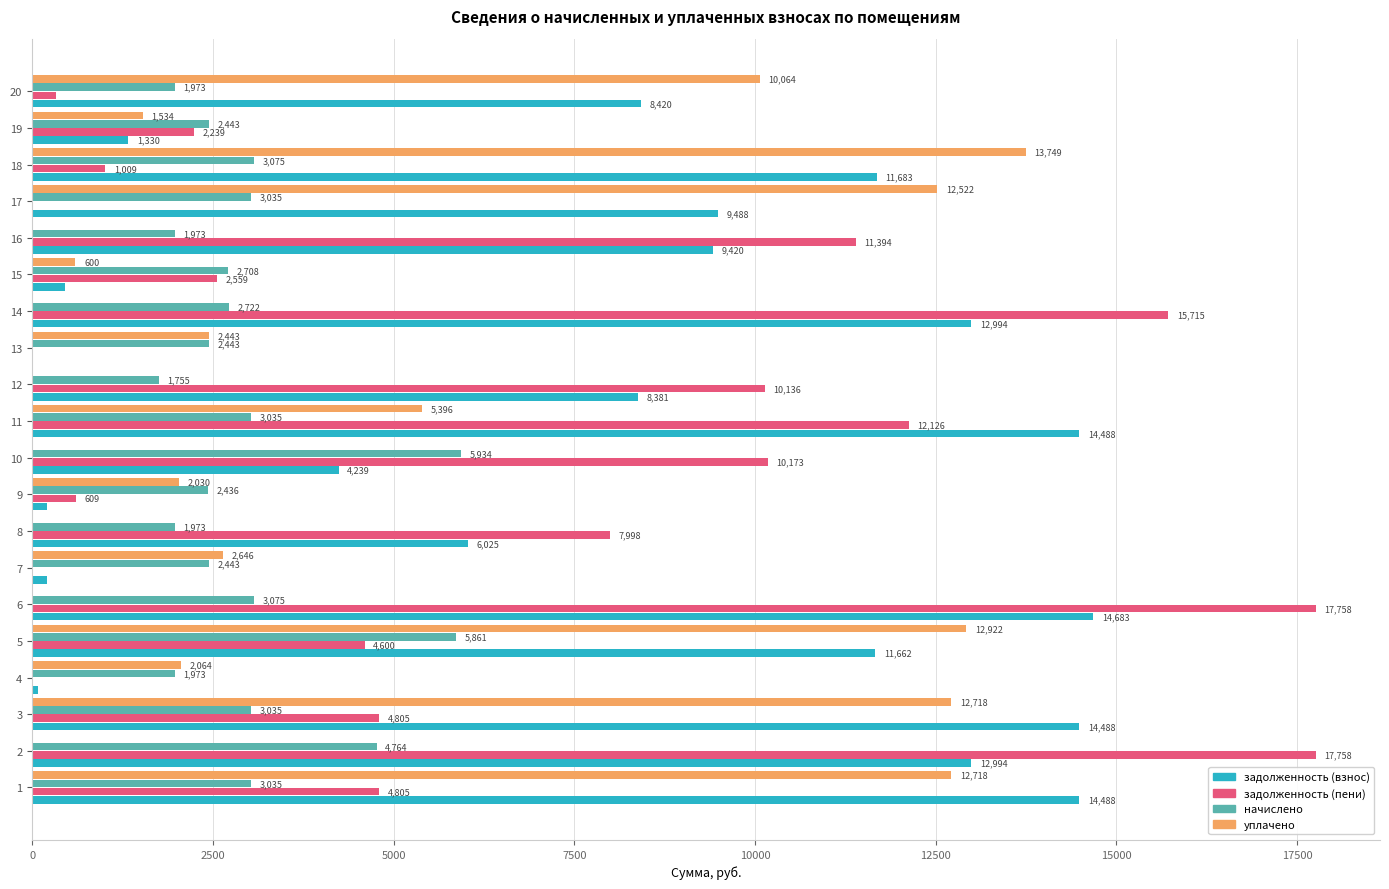

Between 12 and 20, which series saw the biggest shift?

уплачено